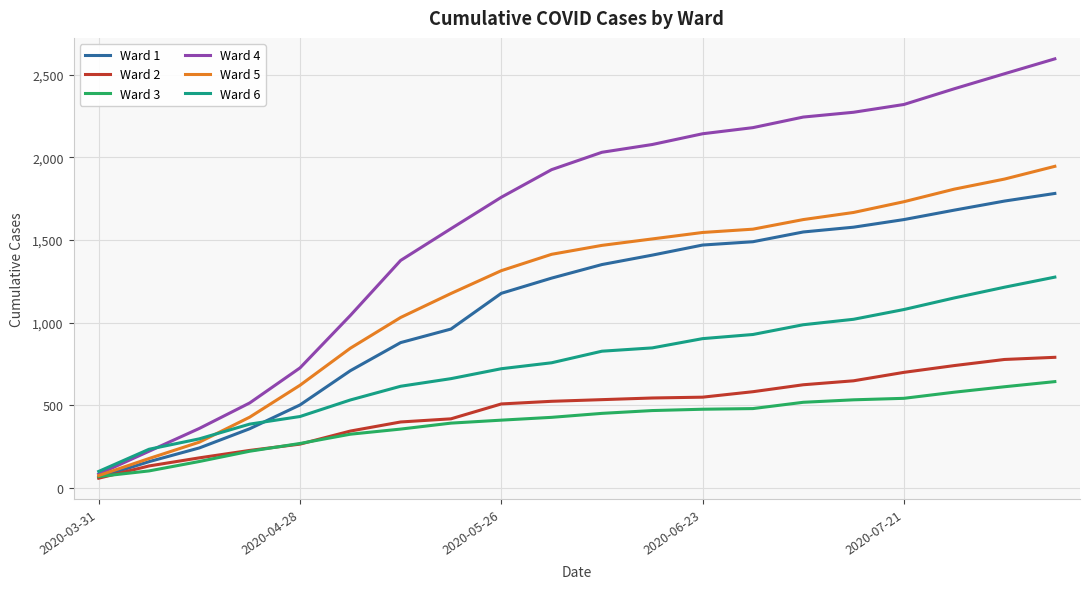

How many distinct data groups are displayed?

6